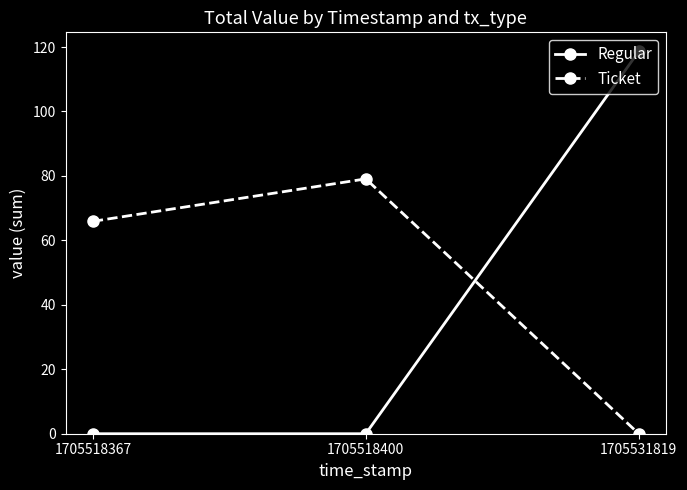

True or false: Ticket has a value of 117.1 at 1705518367.

False